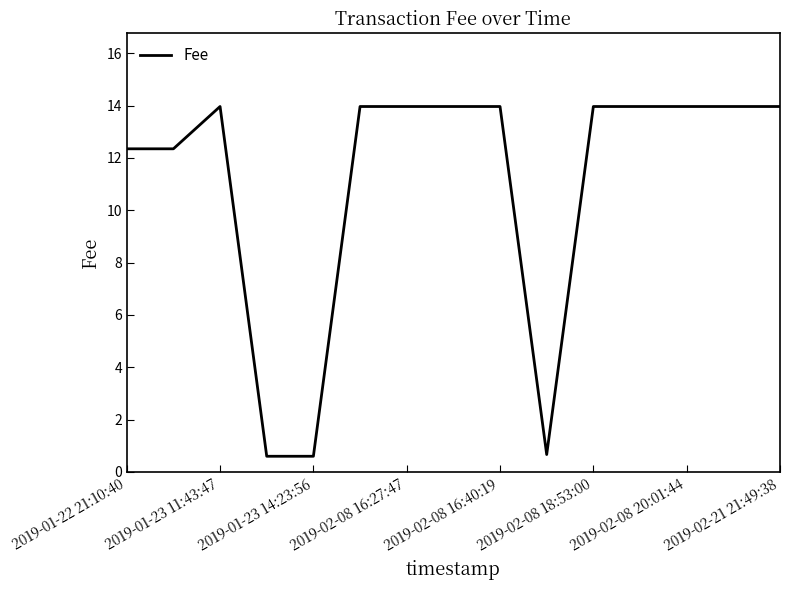

What is the minimum value shown in the chart?

0.6